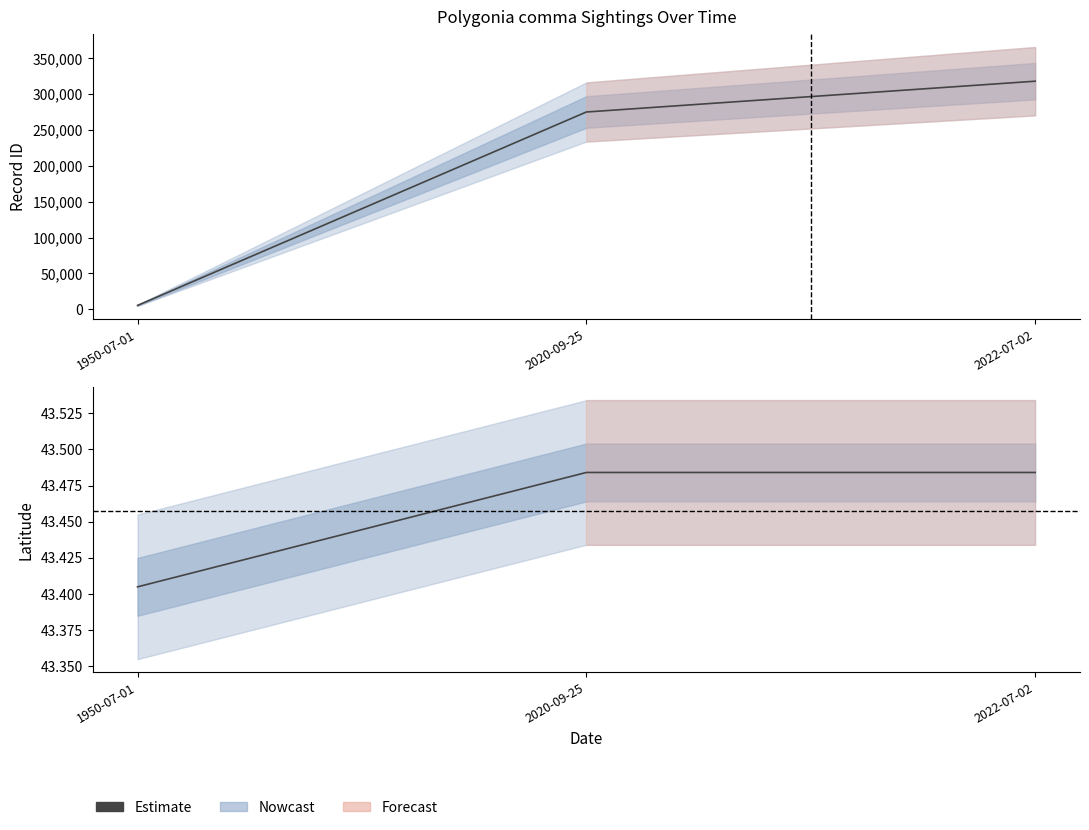

List the labels in order of value, largest first.

2020-09-25, 2022-07-02, 1950-07-01